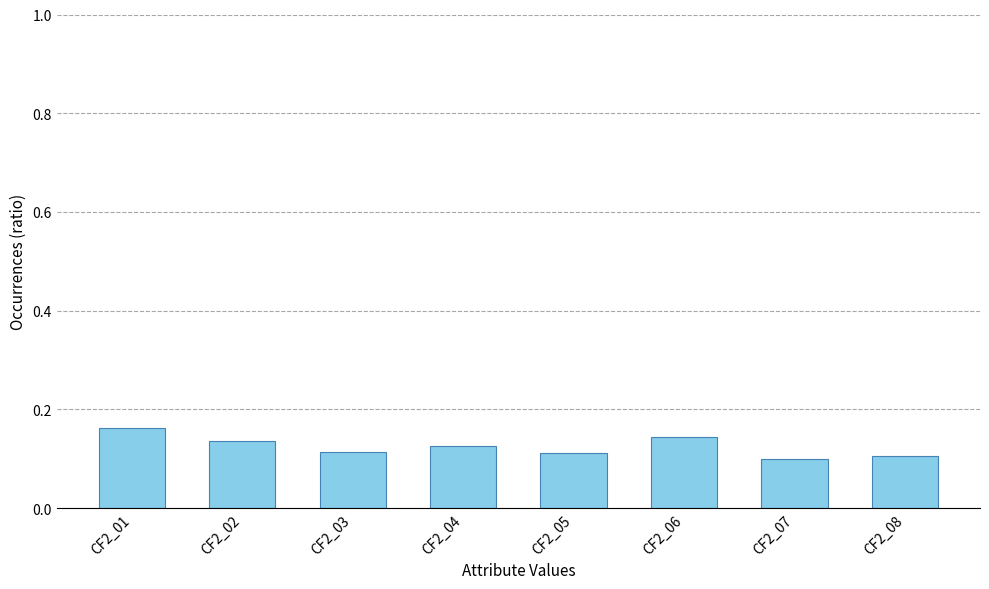

How many values are between 0 and 1?

8